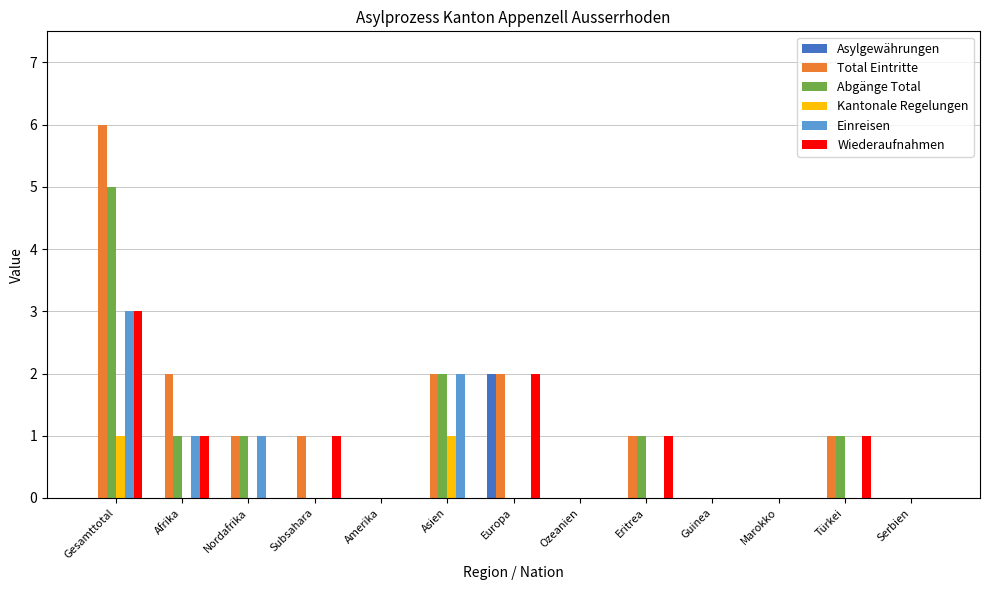

How many distinct data groups are displayed?

6